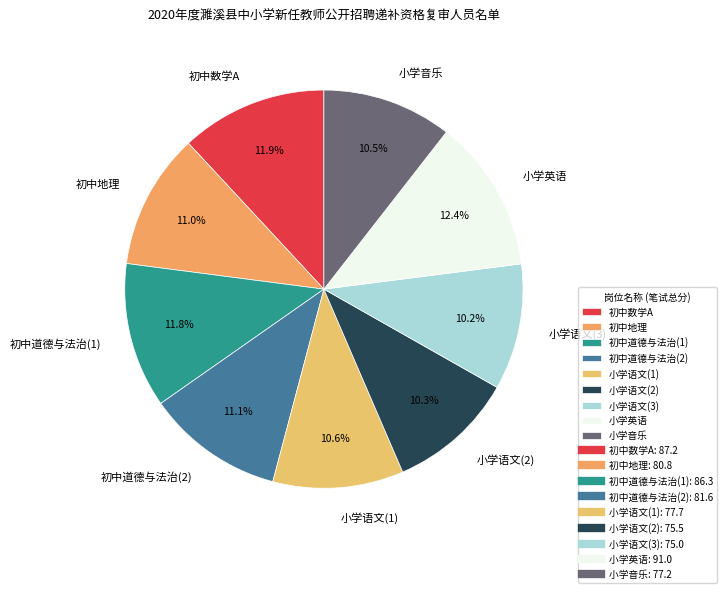

Is it true that 初中数学A is 1% of the pie?

False